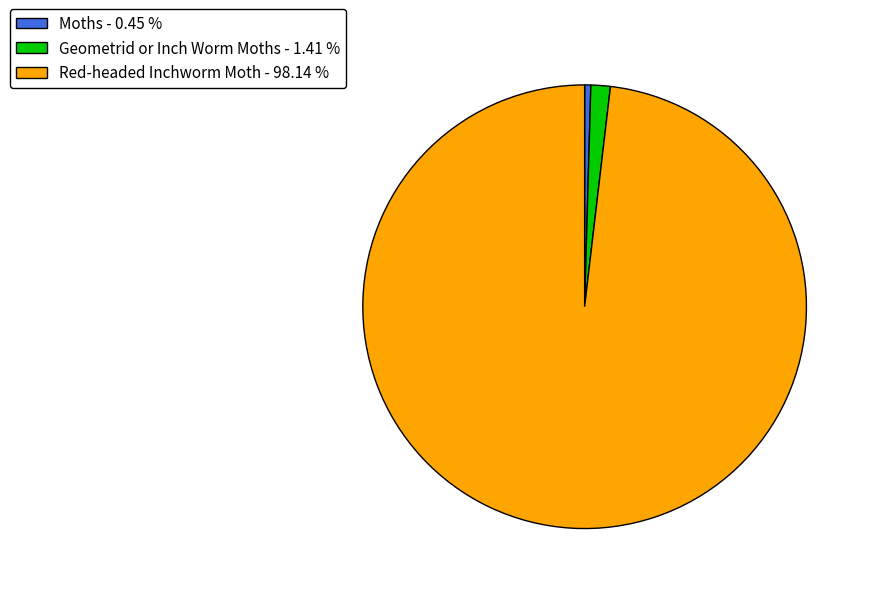

Does Geometrid or Inch Worm Moths represent more than half of the total?

No